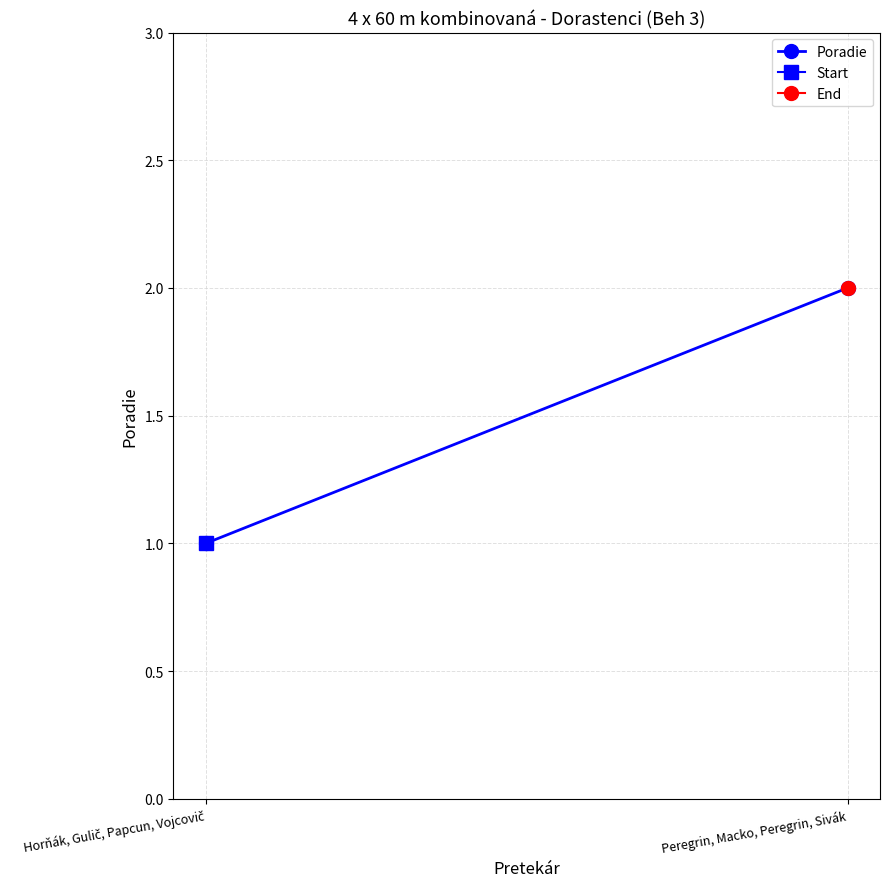

Count the values in the range 1 to 2.

2